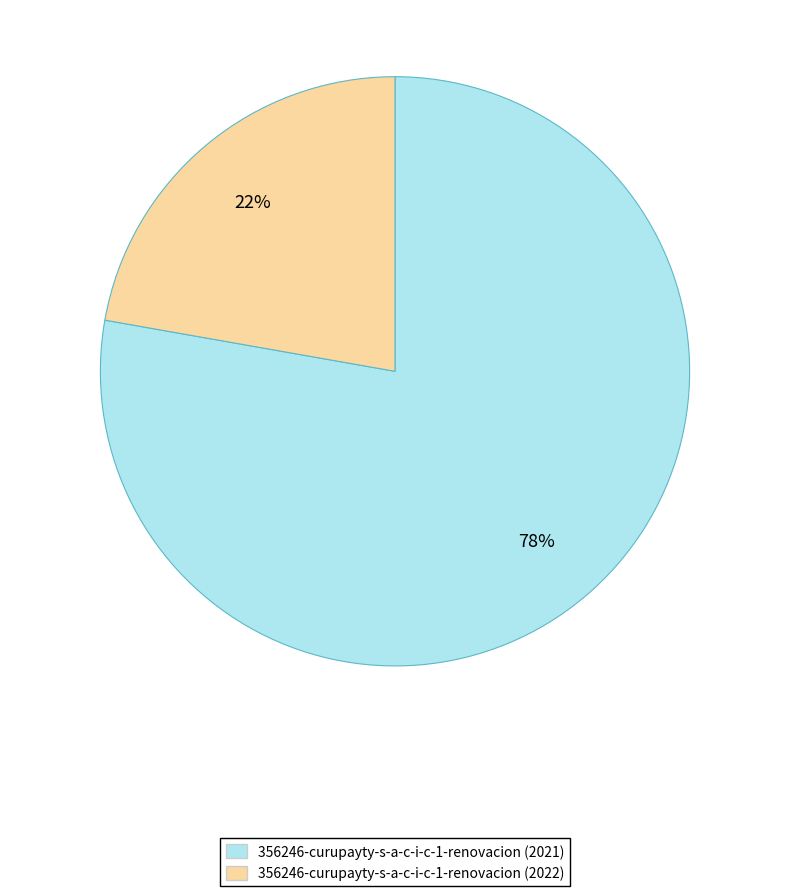

Is there any slice that represents more than half of the pie?

Yes